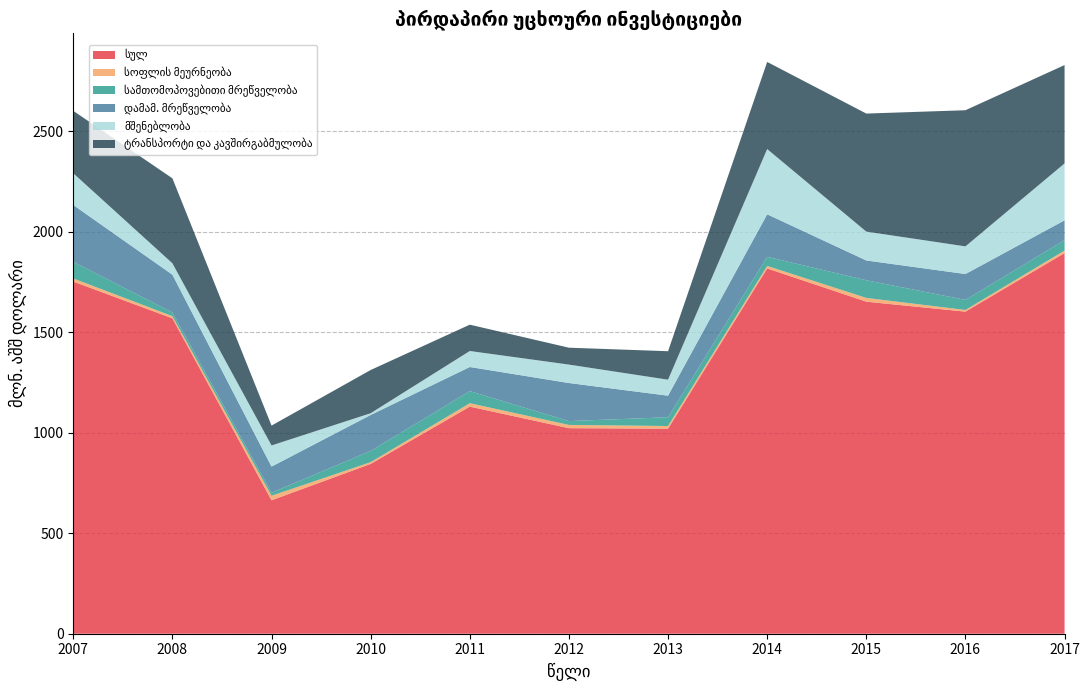

Reading left to right, list all the values displayed in this chart.

სულ: 2007=1752.6	2008=1569.7	2009=664.2	2010=845.1	2011=1130.3	2012=1022.9	2013=1020.6	2014=1818.0	2015=1652.5	2016=1602.9	2017=1894.5
სოფლის მეურნეობა: 2007=15.3	2008=10.6	2009=22.3	2010=8.6	2011=16.8	2012=16.1	2013=13.0	2014=12.3	2015=18.6	2016=8.3	2017=12.4
სამთომოპოვებითი მრეწველობა: 2007=82.7	2008=18.1	2009=15.0	2010=56.0	2011=60.3	2012=19.1	2013=43.7	2014=45.3	2015=88.0	2016=50.0	2017=51.8
დამამ. მრეწველობა: 2007=282.7	2008=188.3	2009=130.1	2010=179.0	2011=120.0	2012=189.5	2013=107.3	2014=211.6	2015=98.4	2016=128.8	2017=98.6
მშენებლობა: 2007=158.0	2008=56.7	2009=105.2	2010=8.6	2011=79.6	2012=91.7	2013=79.5	2014=324.6	2015=143.6	2016=137.7	2017=283.1
ტრანსპორტი და კავშირგაბმულობა: 2007=310.7	2008=423.0	2009=98.9	2010=215.1	2011=131.0	2012=84.1	2013=141.8	2014=433.7	2015=587.5	2016=677.5	2017=489.5